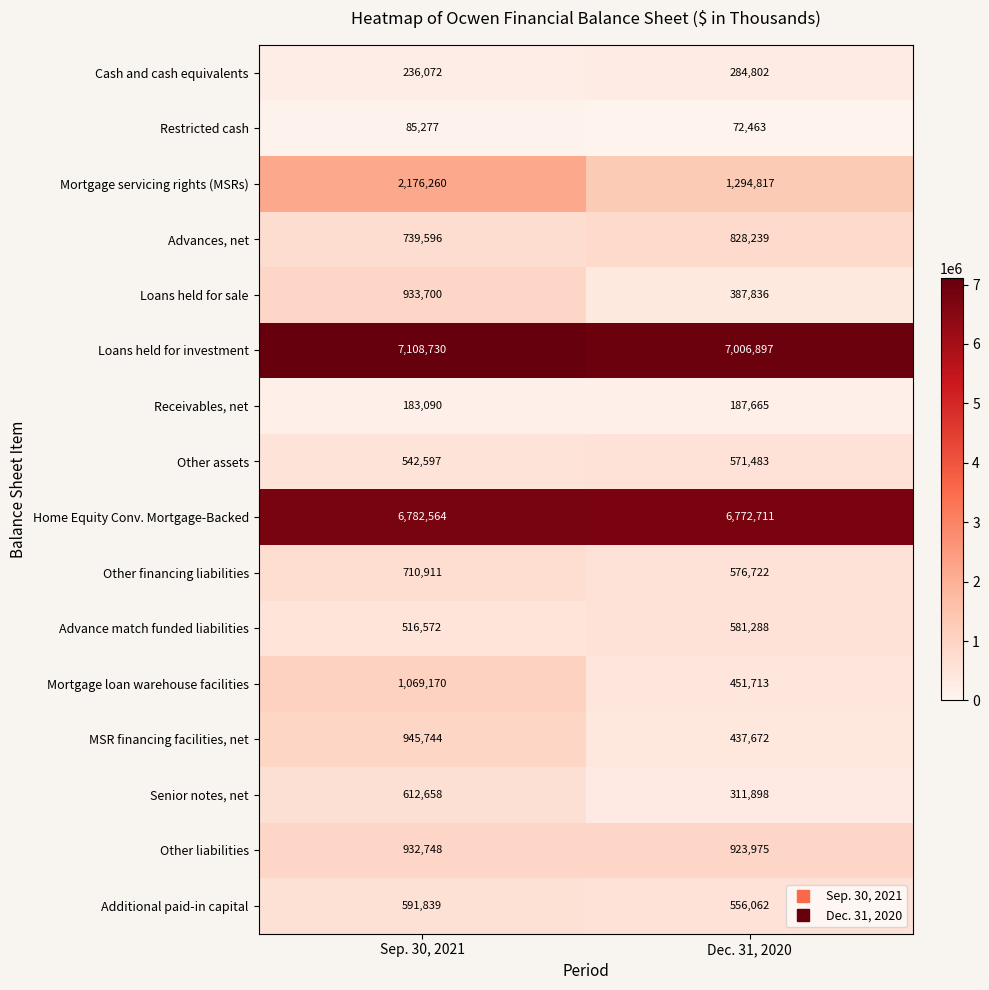

Rank the categories by Other assets value from lowest to highest.

Sep. 30, 2021, Dec. 31, 2020